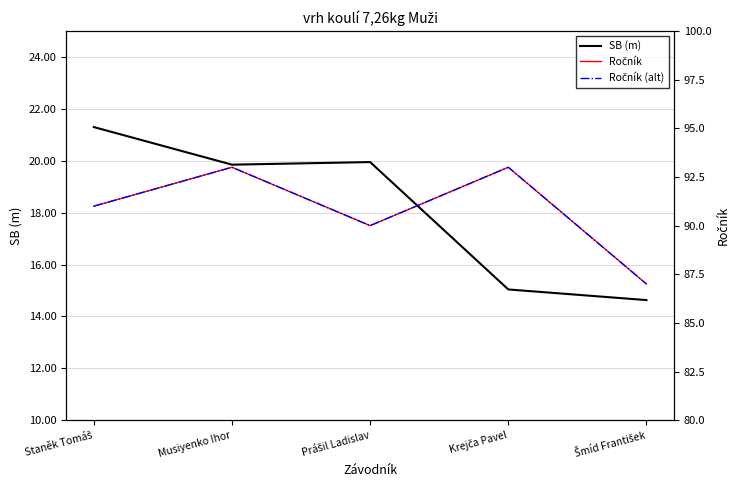

Rank the series by their maximum value, from highest to lowest.

Ročník, Ročník (alt), SB (m)